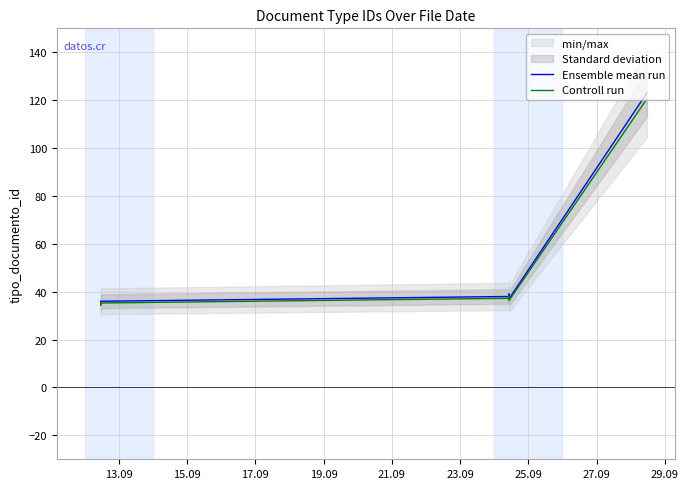

What is the highest value of the Ensemble mean run series?

123.0